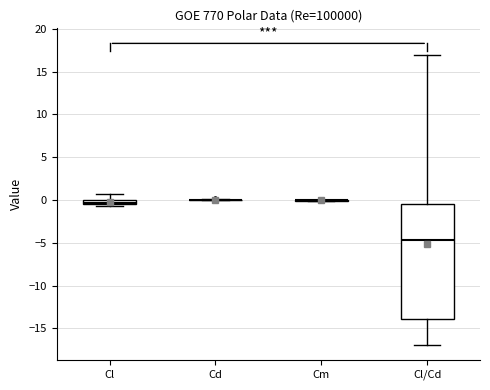

Which box is the tallest, from its lower edge to its upper edge?

Cl/Cd